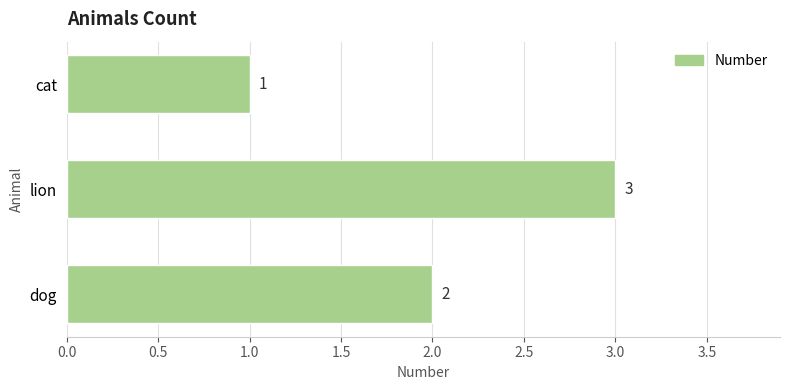

Are the bars horizontal?

Yes